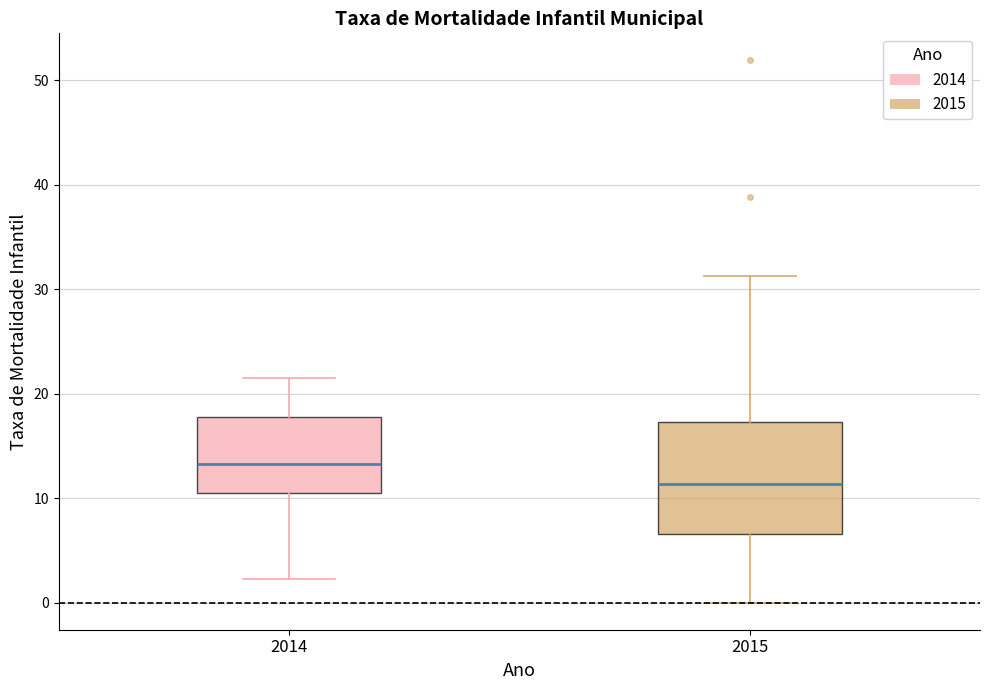

Reading left to right, read every box against the y-axis: the position of its median line, the range the box covers, and the ends of its whiskers. The values are not printed on the chart, so give them approximately, as read against the axis.

2014: median 13, box 11 to 18, whiskers 2 to 22
2015: median 11, box 7 to 17, whiskers 0 to 31